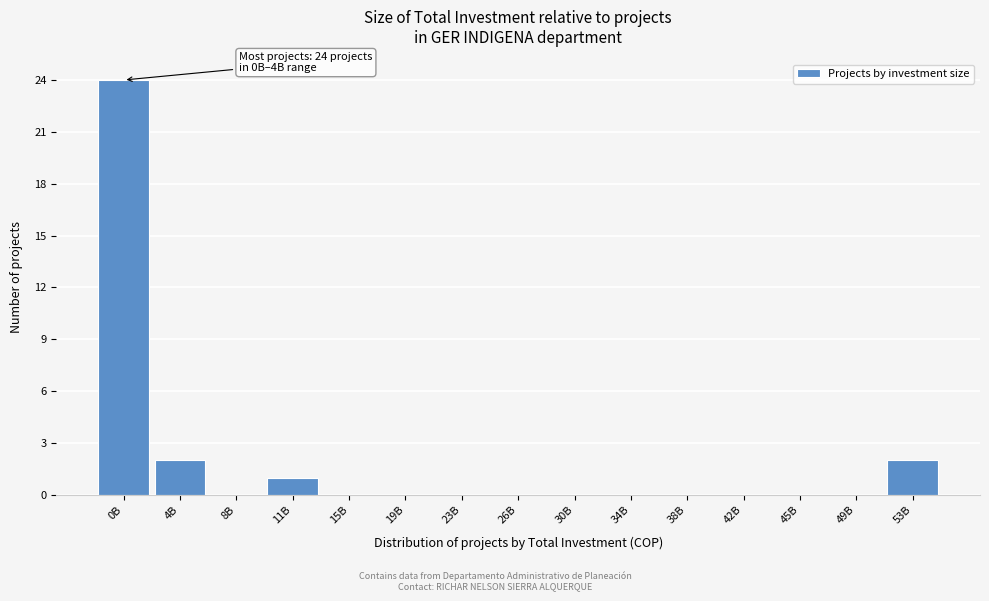

Reading right to left, transcribe all the data shown in this chart.

53B=2	49B=0	45B=0	42B=0	38B=0	34B=0	30B=0	26B=0	23B=0	19B=0	15B=0	11B=1	8B=0	4B=2	0B=24